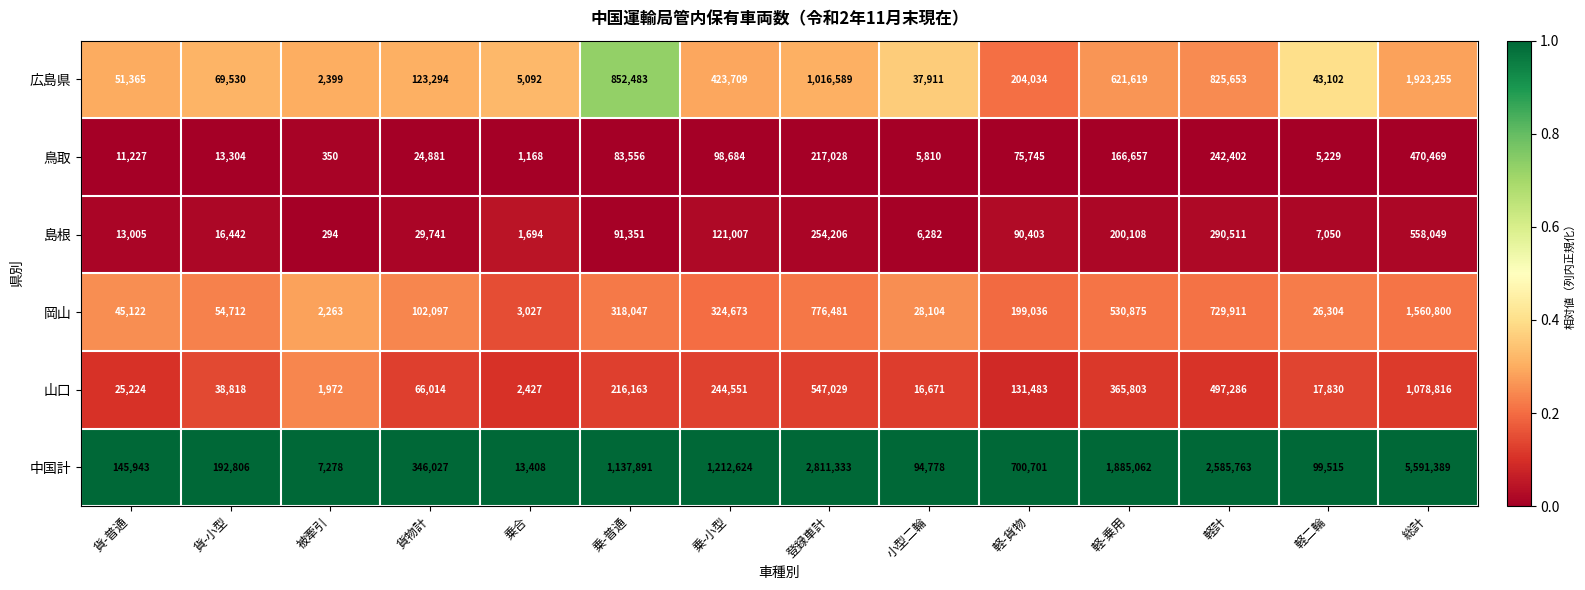

List the series in order of their peak value, lowest first.

鳥取, 島根, 山口, 岡山, 広島県, 中国計